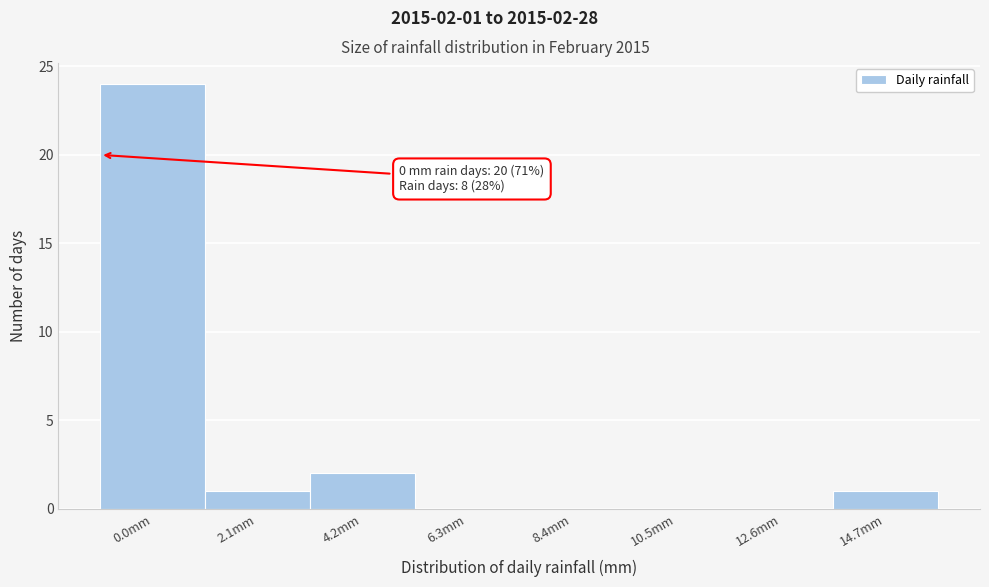

Reading left to right, transcribe all the data shown in this chart.

0.0mm=24	2.1mm=1	4.2mm=2	6.3mm=0	8.4mm=0	10.5mm=0	12.6mm=0	14.7mm=1